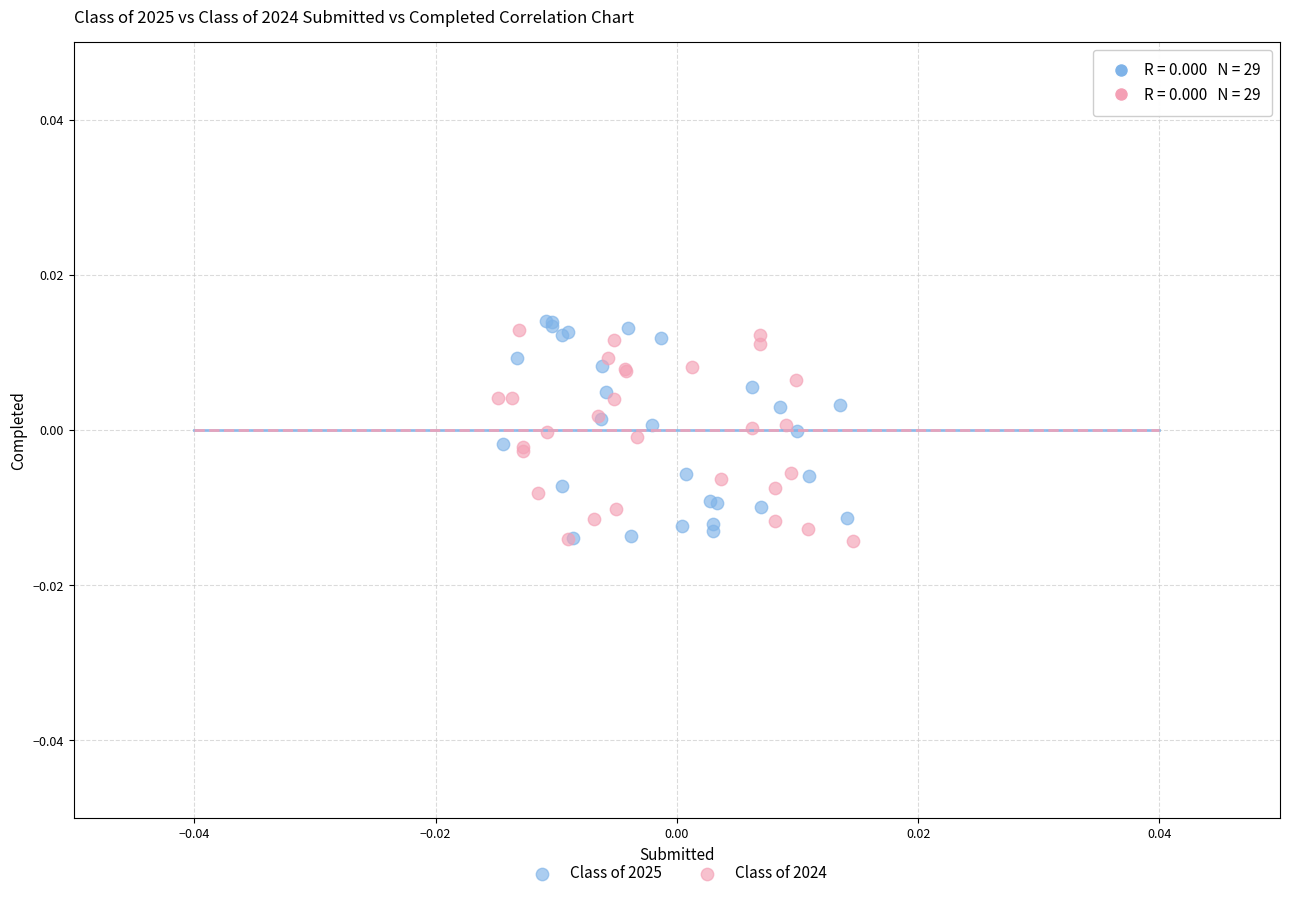

Which series contains the highest Y value?

Class of 2025